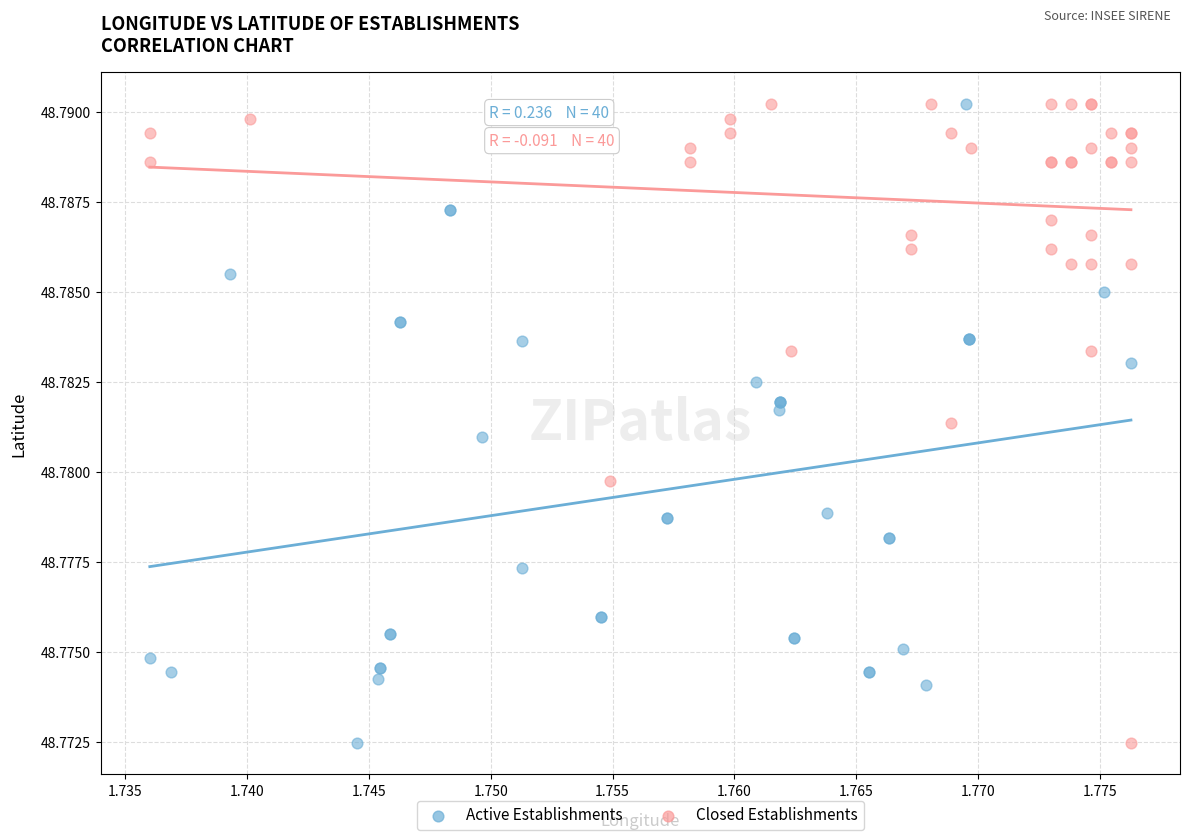

What are all the series names shown in the legend?

Active Establishments, Closed Establishments